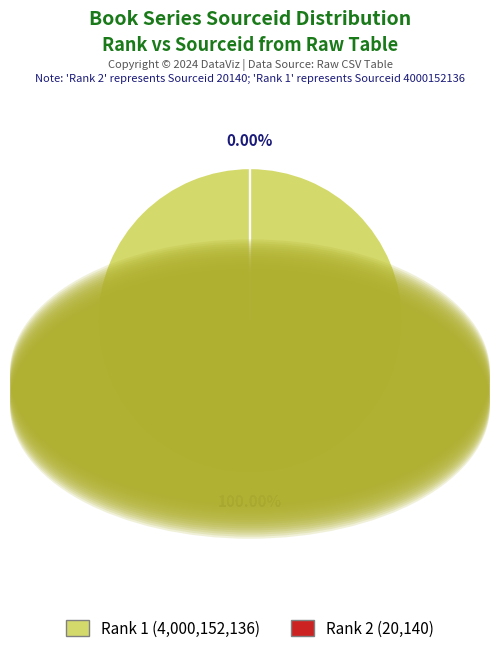

Do Rank 1 (4000152136) and Rank 2 (20140) together represent more than half of the pie?

Yes